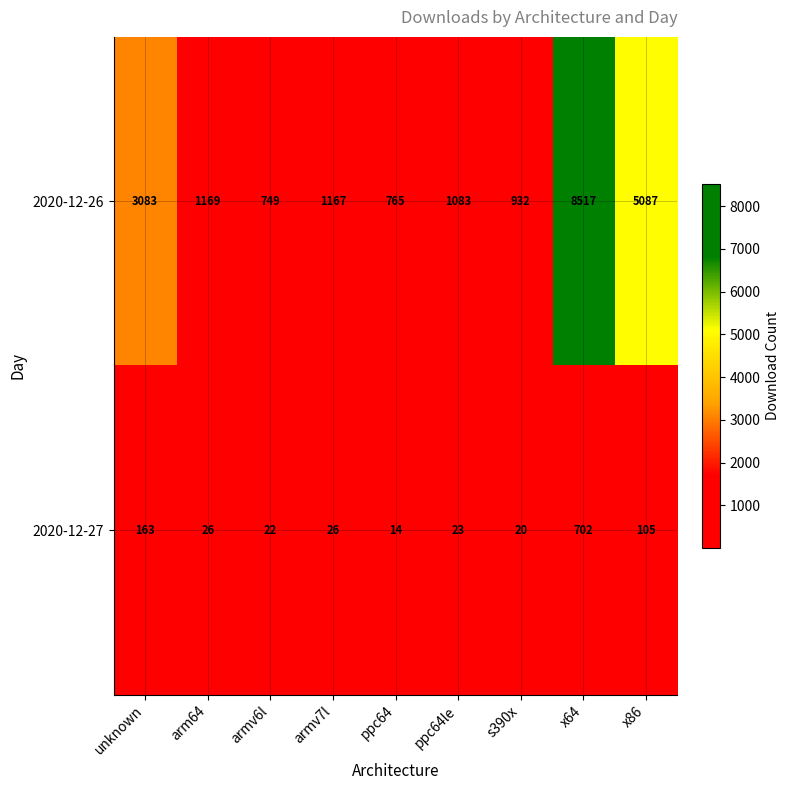

Which category has the lowest value in the 2020-12-27 series?

ppc64